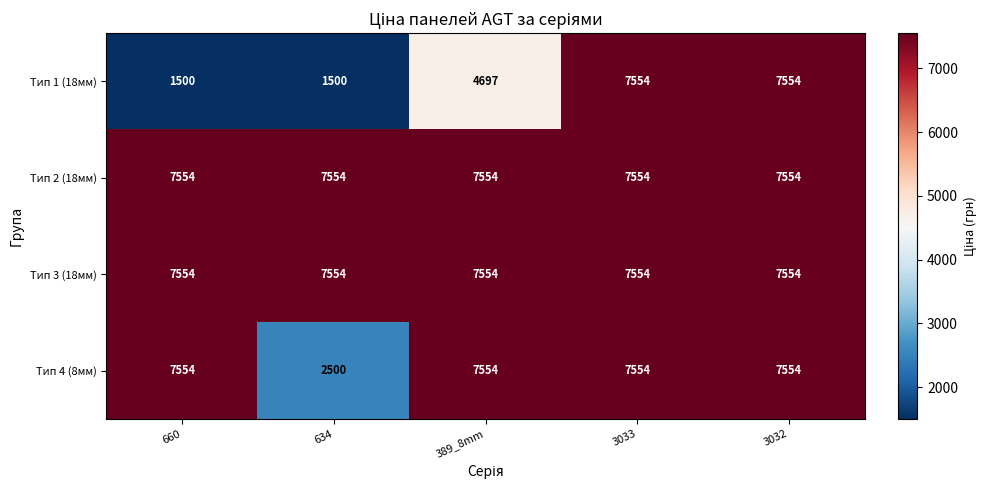

Between 660 and 3033, which series saw the biggest shift?

Тип 1 (18мм)